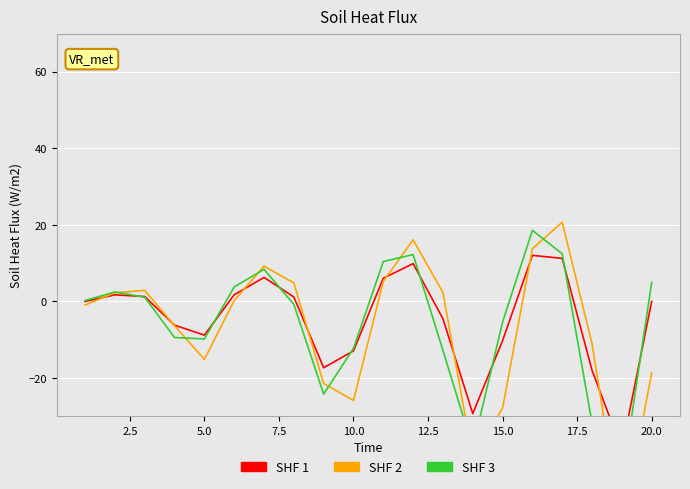

Is it true that SHF 3 equals -17.7 at 10.0?

False